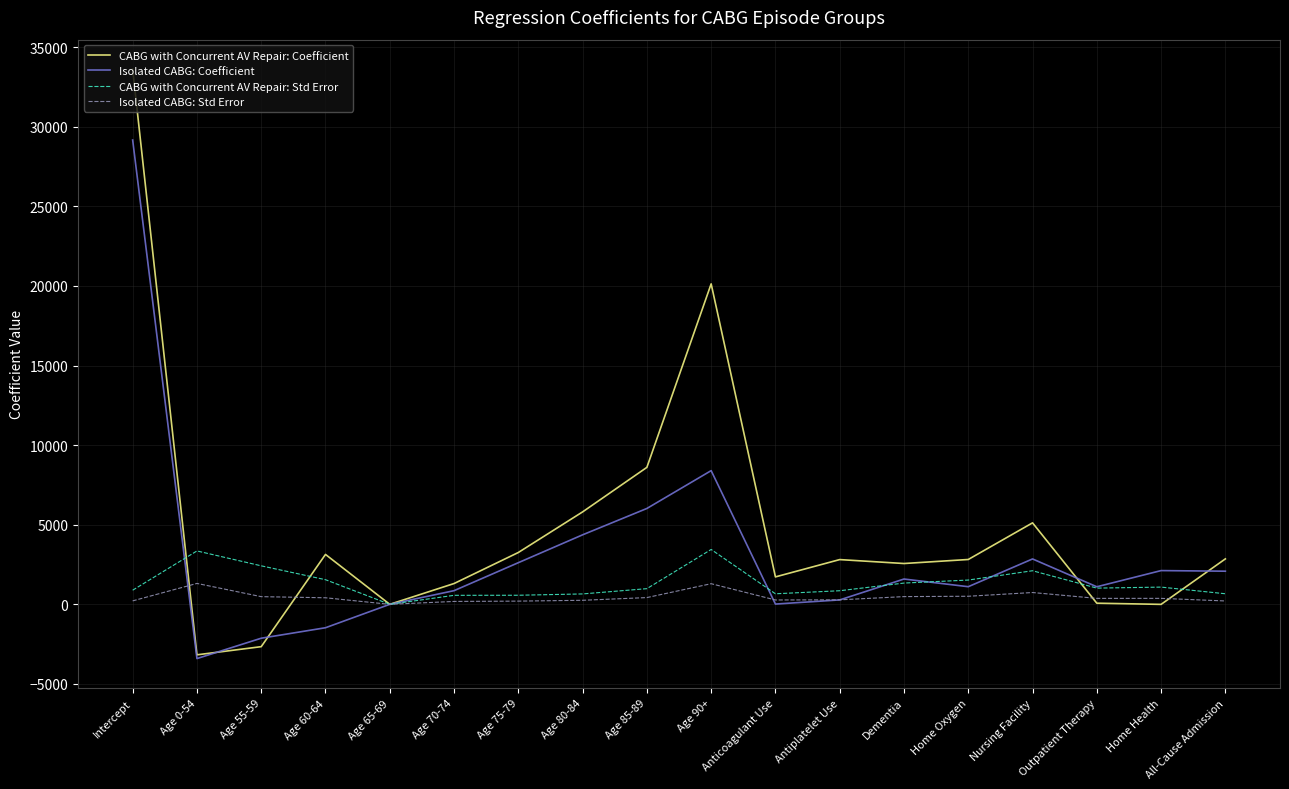

Which series has the largest total across all categories?

CABG with Concurrent AV Repair: Coefficient